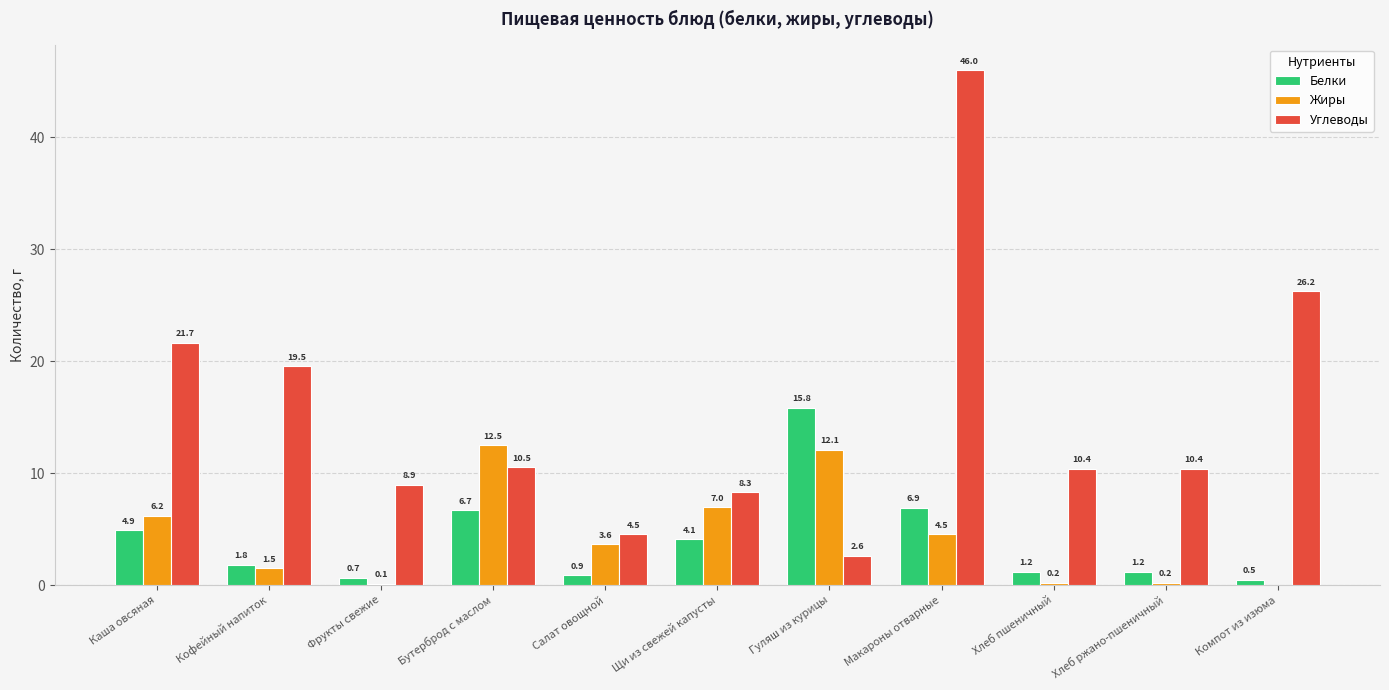

Which category has the highest value in the Белки series?

Гуляш из курицы